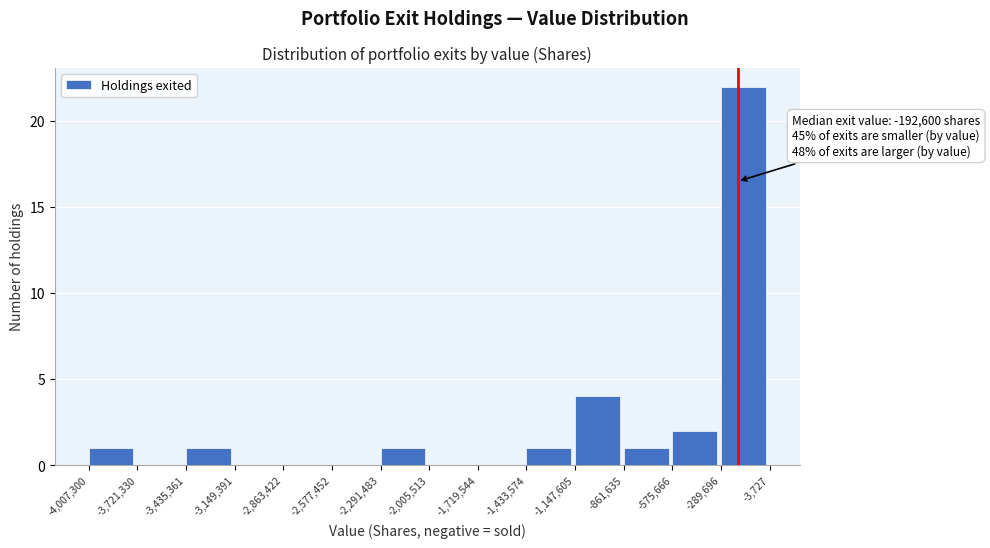

Which range on the x-axis has the tallest bar?

-289,696 to -3,727